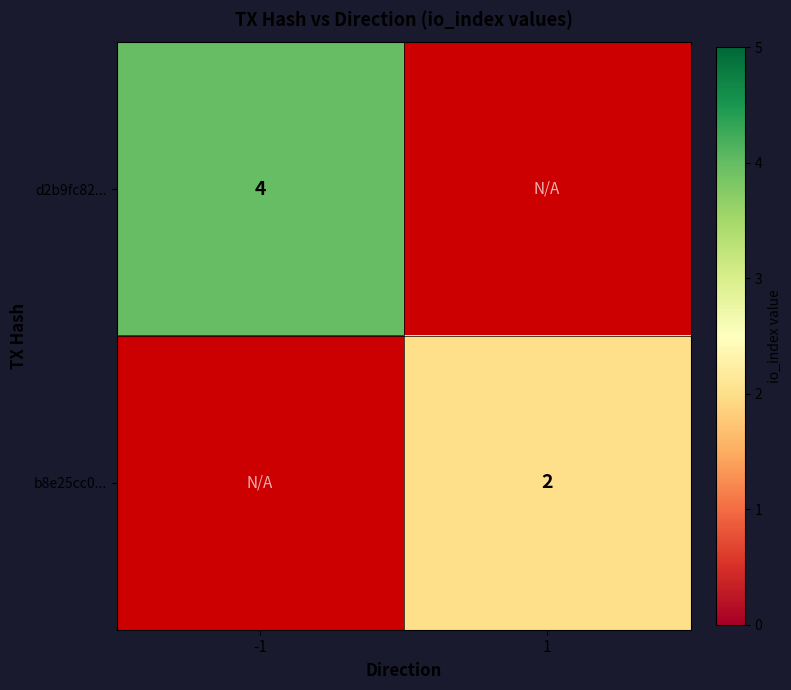

True or false: d2b9fc82... has a value of 6 at -1.

False